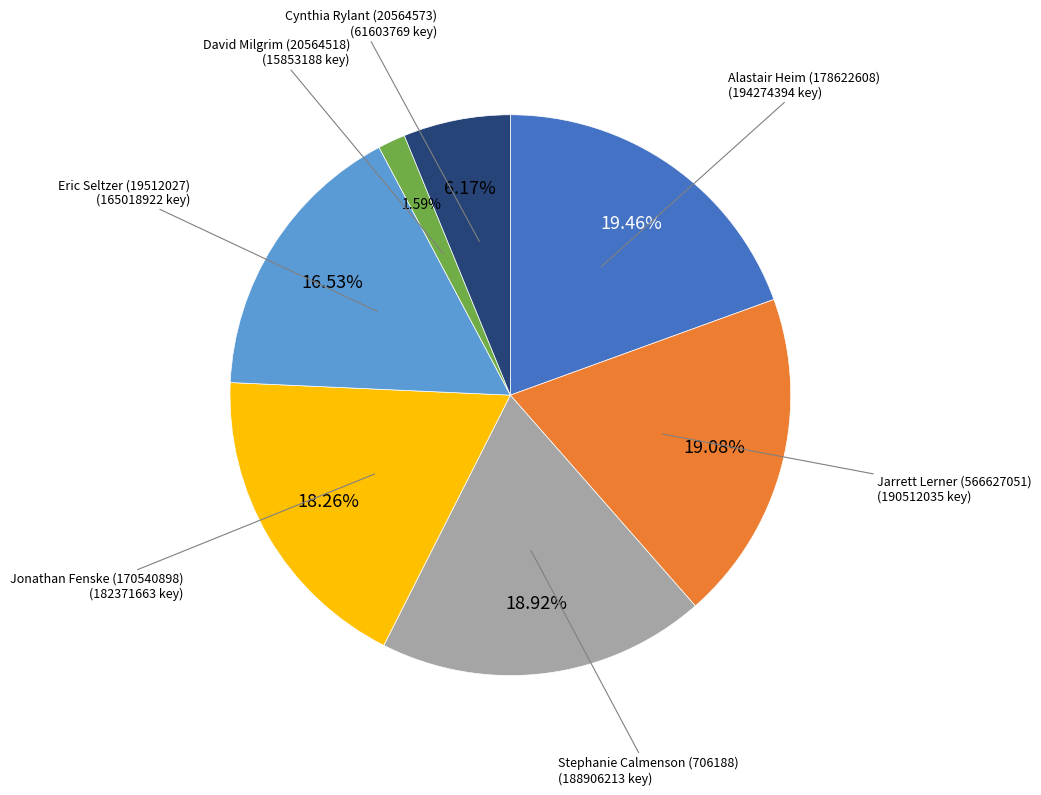

Is there any slice that represents more than half of the pie?

No